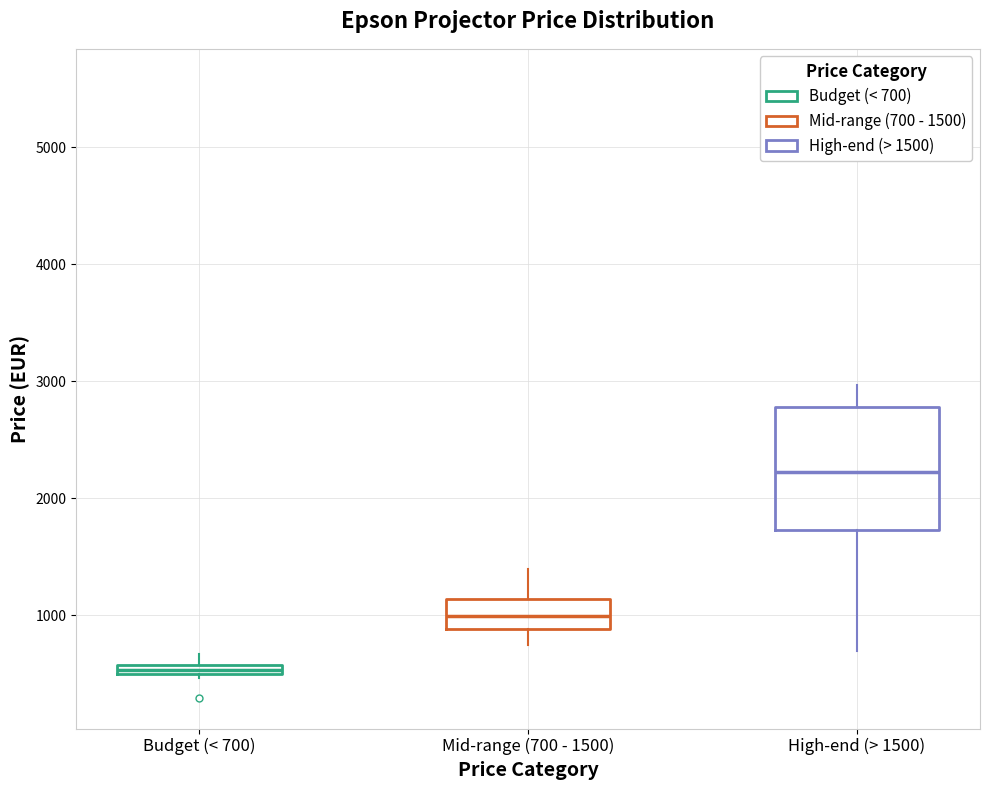

Where does the lower whisker of the box for High-end (> 1500) end on the y-axis? The values are not printed on the chart, so give them approximately, as read against the axis.

700